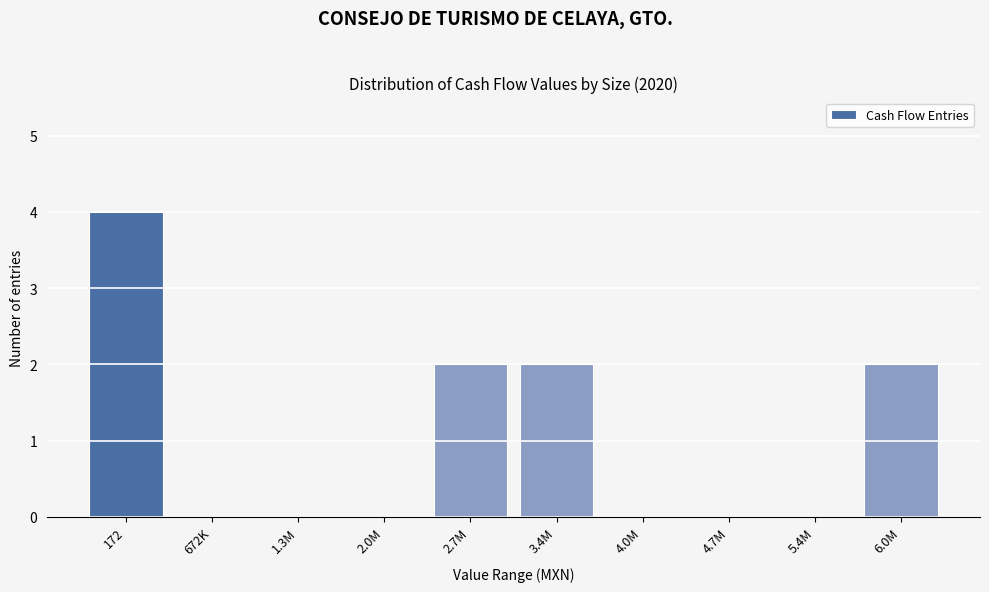

Reading right to left, what are all the values shown in this chart?

6.0M=2	5.4M=0	4.7M=0	4.0M=0	3.4M=2	2.7M=2	2.0M=0	1.3M=0	672K=0	172=4